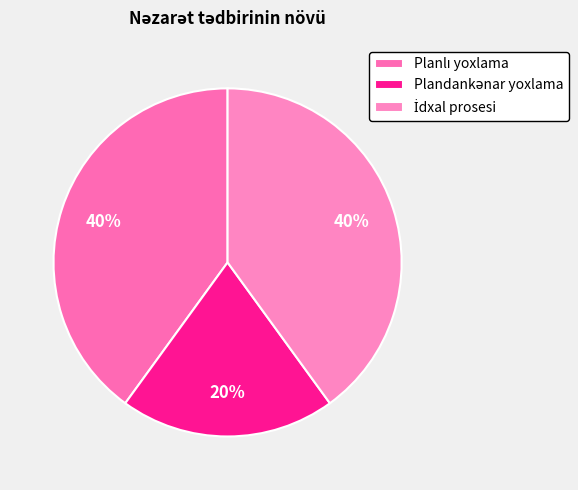

To the nearest percent, what is the difference between the İdxal prosesi and Plandankənar yoxlama slice percentages?

20%